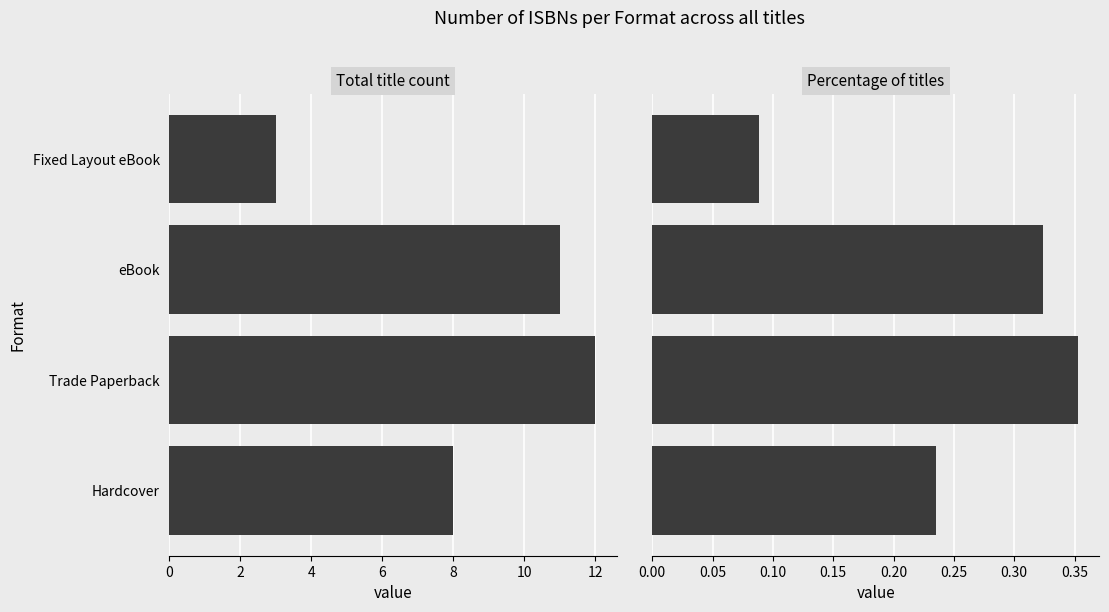

What is the difference between the Total count values at eBook and Hardcover?

3.0